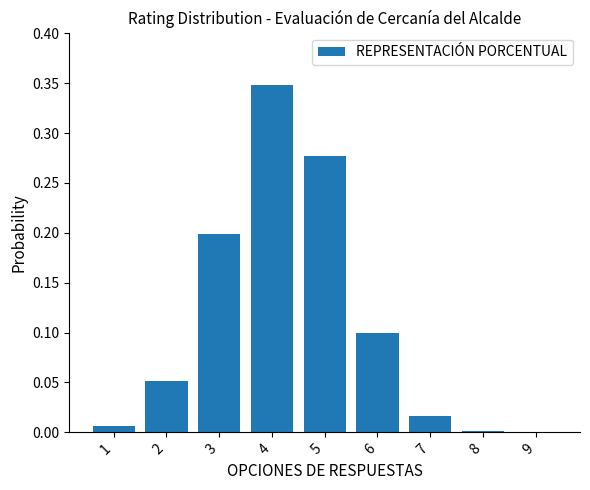

Which label corresponds to the largest value in the chart?

4